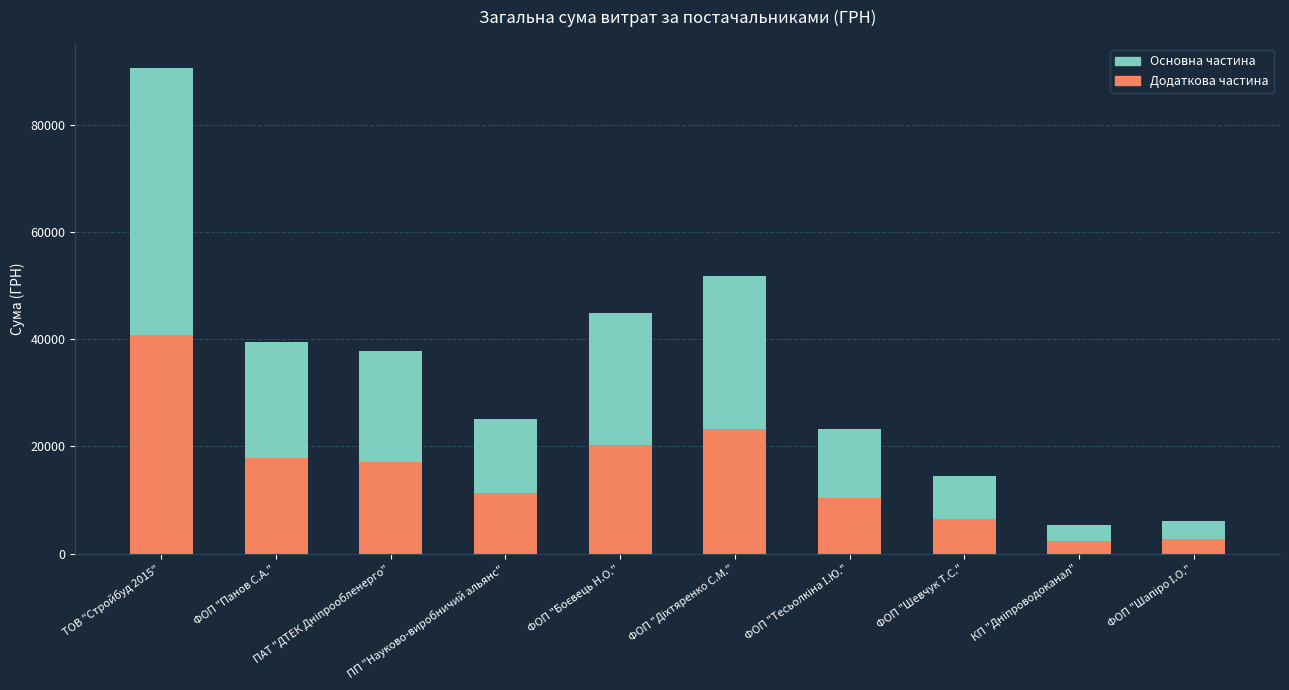

What is the highest value of the Основна частина series?

40736.8